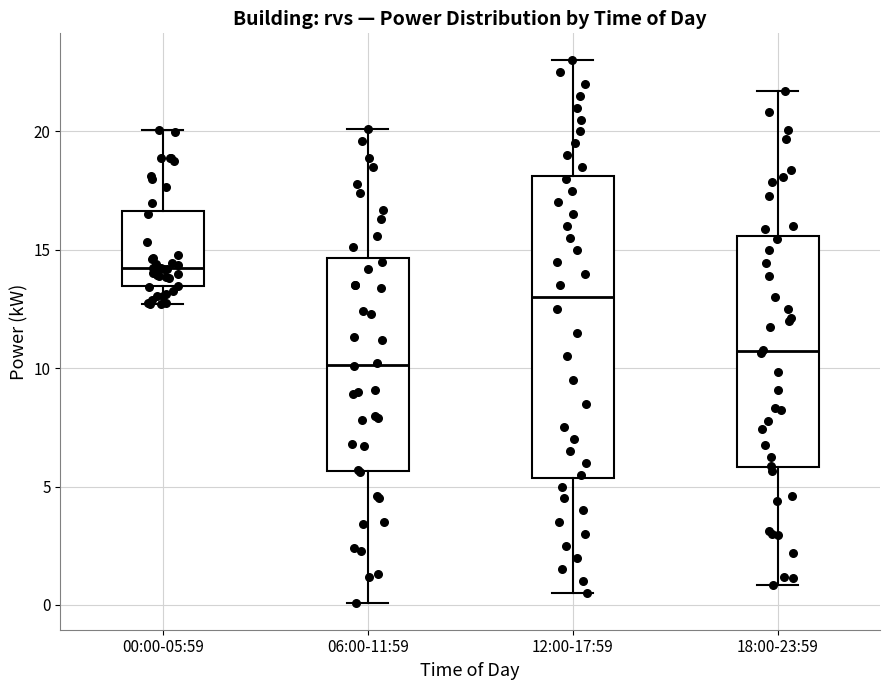

Reading left to right, read every box against the y-axis: the position of its median line, the range the box covers, and the ends of its whiskers. The values are not printed on the chart, so give them approximately, as read against the axis.

00:00-05:59: median 14.0, box 13.5 to 16.5, whiskers 12.5 to 20.0
06:00-11:59: median 10.0, box 5.5 to 14.5, whiskers 0.0 to 20.0
12:00-17:59: median 13.0, box 5.5 to 18.0, whiskers 0.5 to 23.0
18:00-23:59: median 10.5, box 6.0 to 15.5, whiskers 1.0 to 21.5